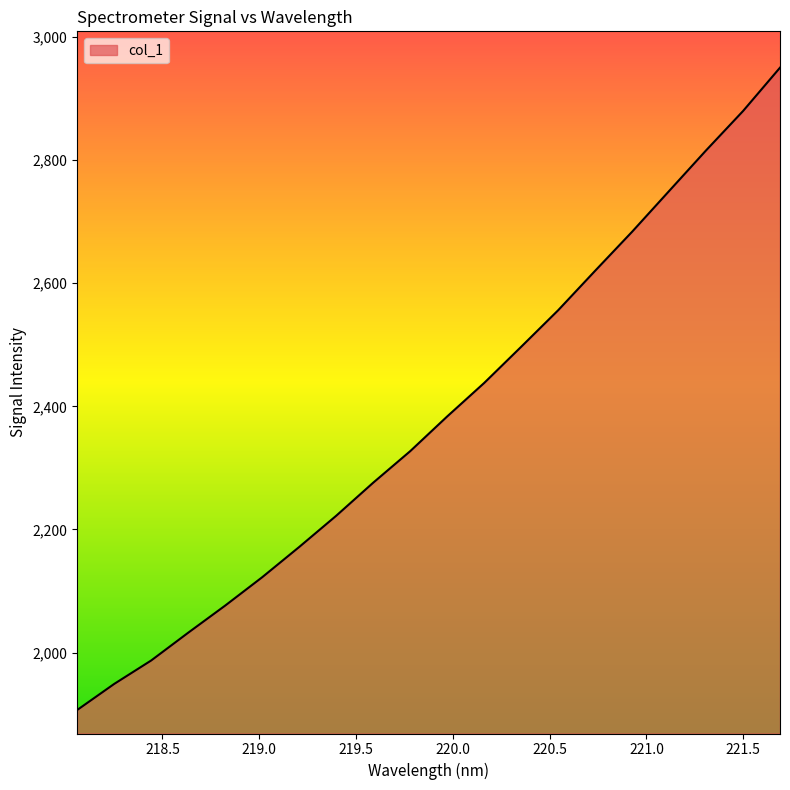

How many lines are shown in the chart?

1